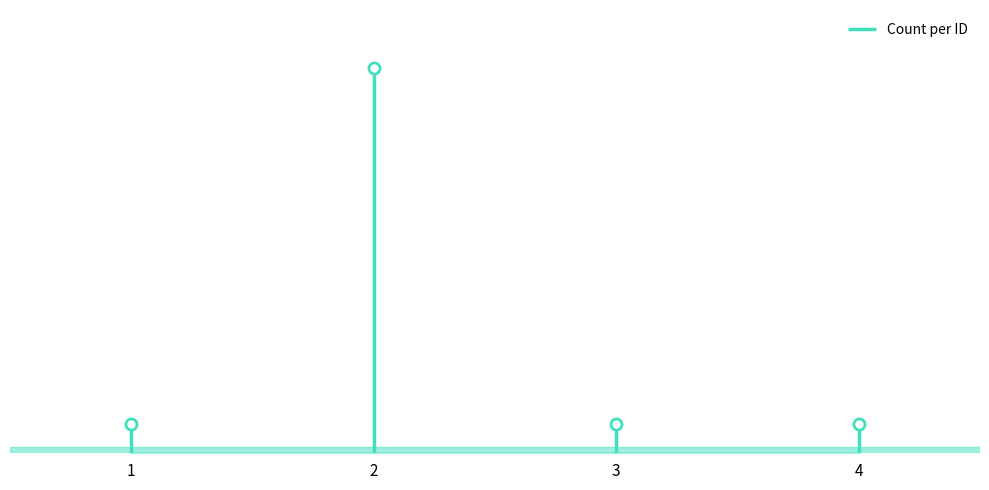

Does the chart have visible grid lines?

No